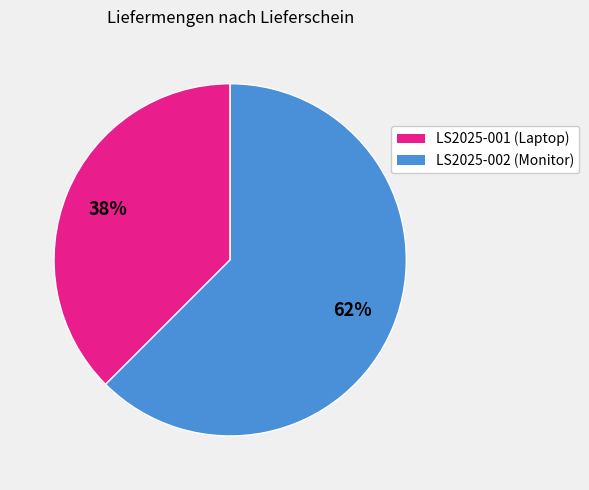

Is the sum of LS2025-001 (Laptop) and LS2025-002 (Monitor) greater than half?

Yes